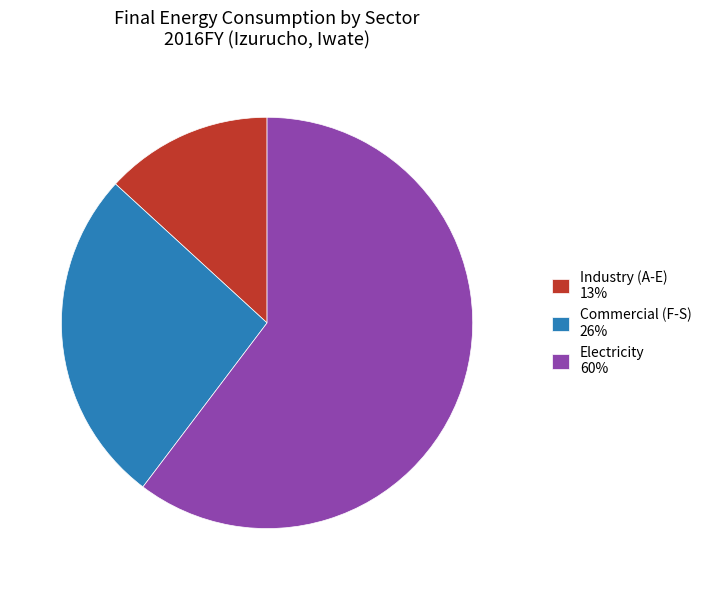

Rank the categories by value from lowest to highest.

Industry (A-E), Commercial (F-S), Electricity